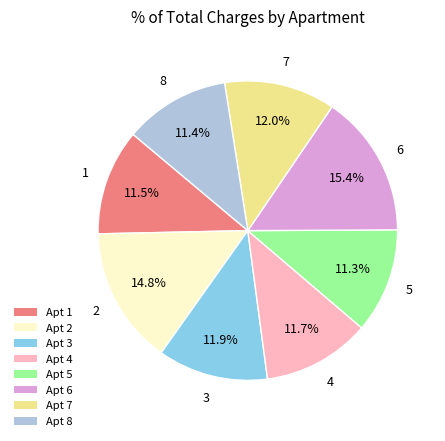

How many segments does this pie chart have?

8